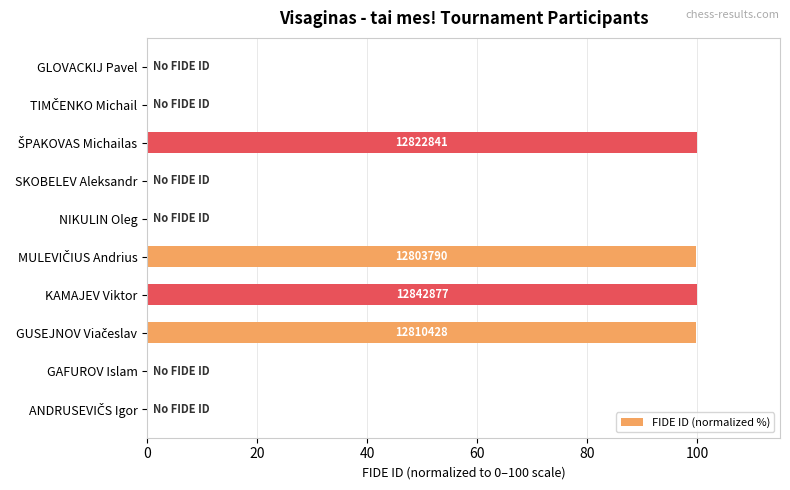

The value at KAMAJEV Viktor is 34.0. True or false?

False